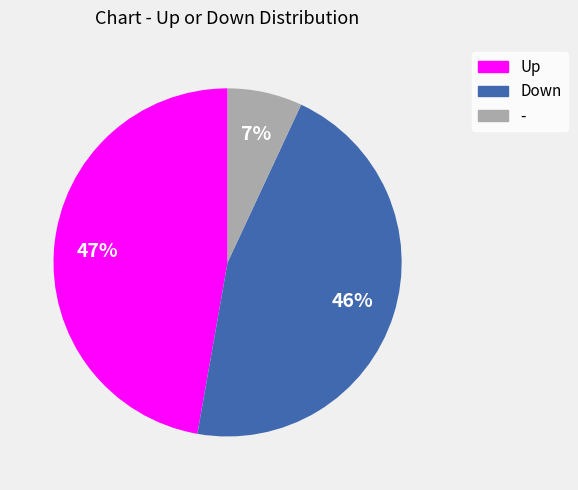

Does any single category account for the majority?

No